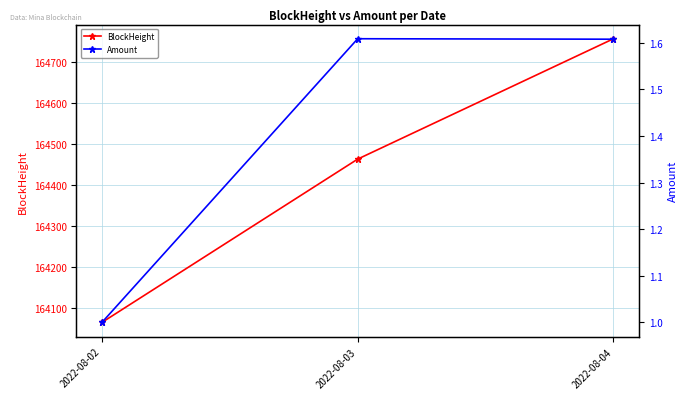

What is the total value across all series at 2022-08-04?

164759.6